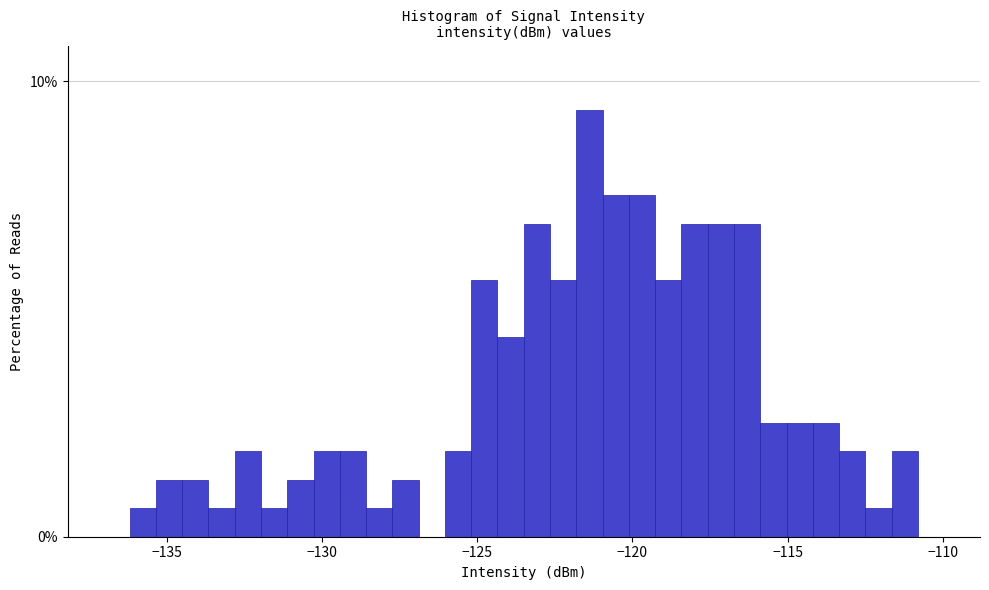

Around what value on the x-axis is the tallest bar? Give the approximate position of its centre, as read against the axis.

-121.5